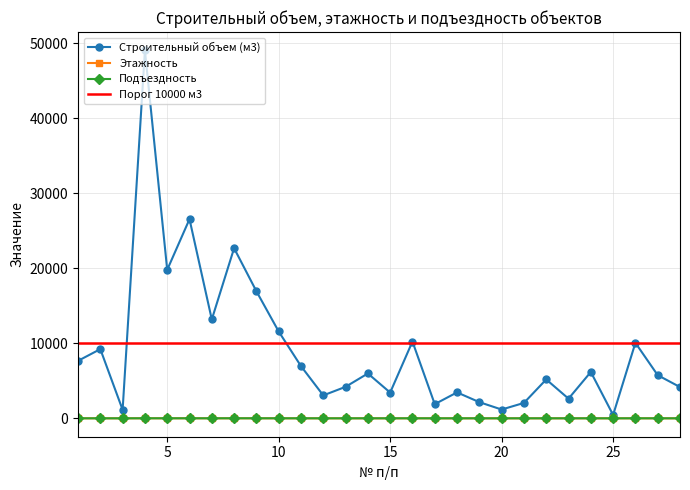

True or false: Подъездность and Строительный объем (м3) intersect in this chart.

False